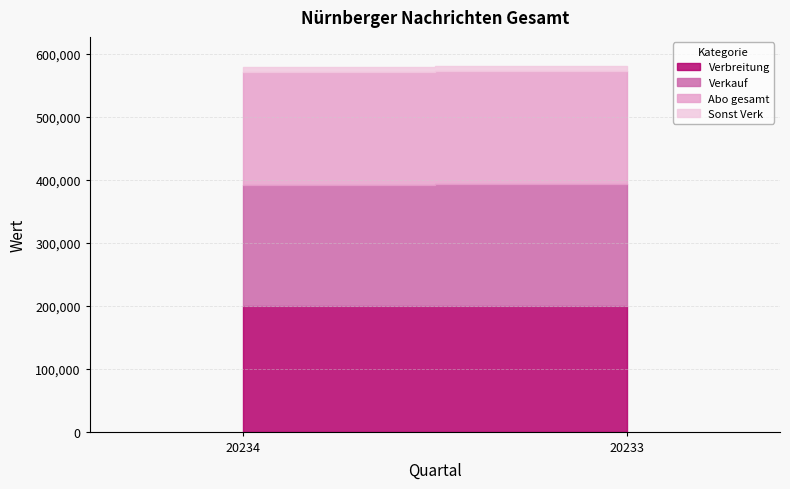

At how many categories does at least one series exceed 163173?

2